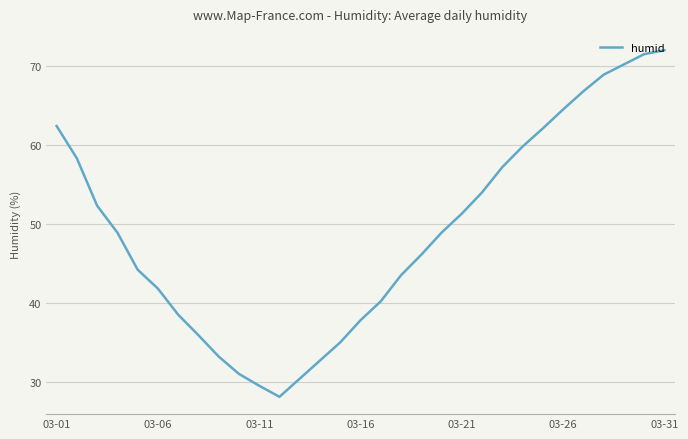

What is the difference between the maximum and minimum values?

43.9